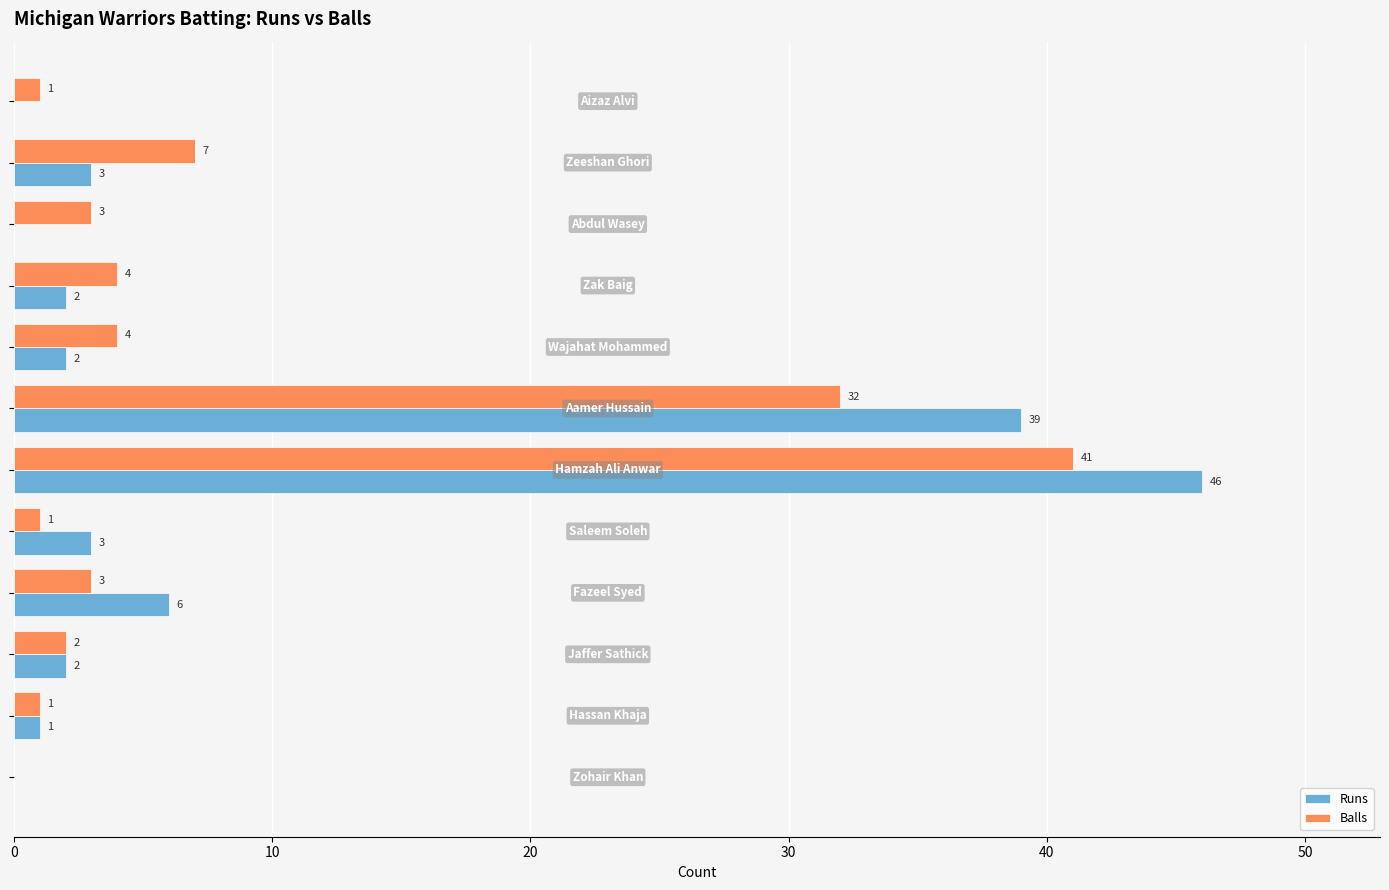

What is the sum of all Runs values?

104